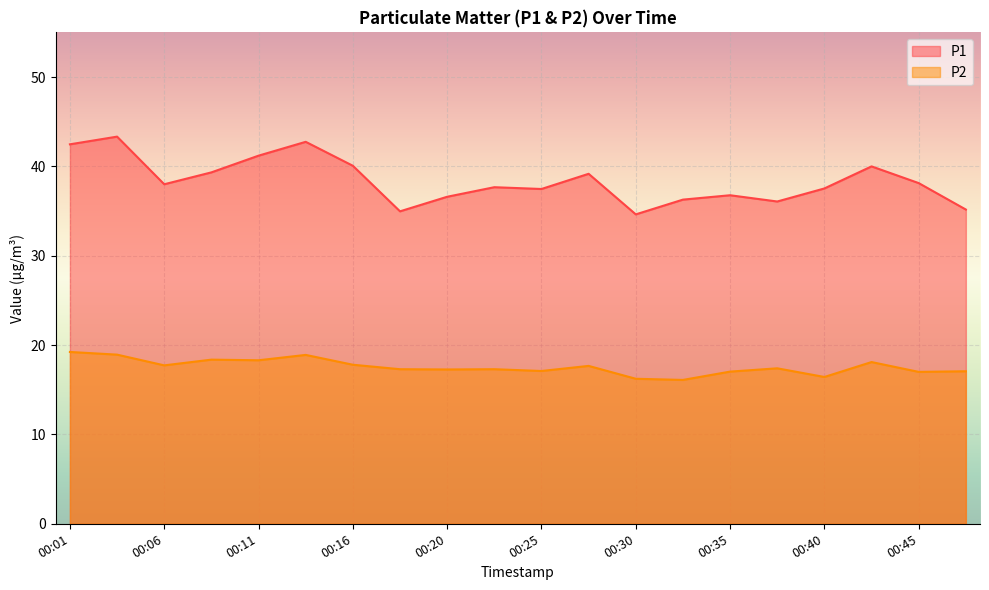

What is the difference between the P1 values at 00:01 and 00:33?

6.2